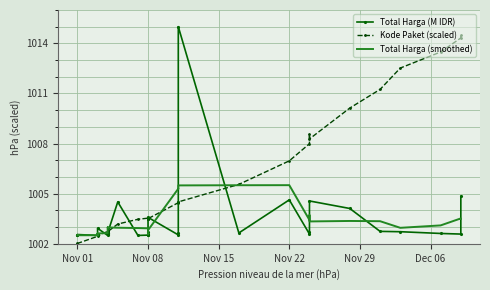

How many distinct data groups are displayed?

3